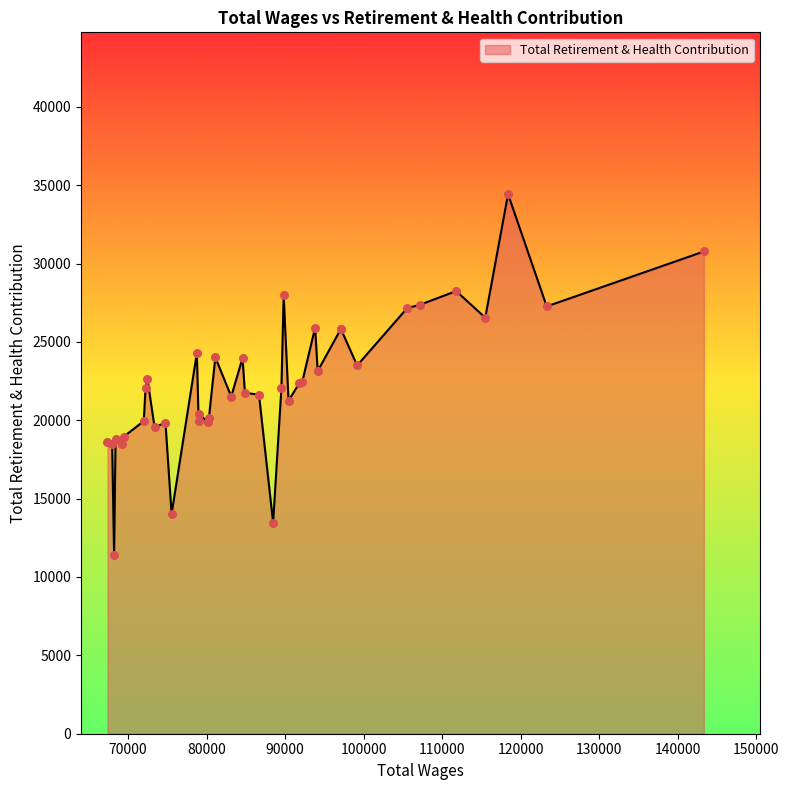

What is the difference between the maximum and minimum values?

23023